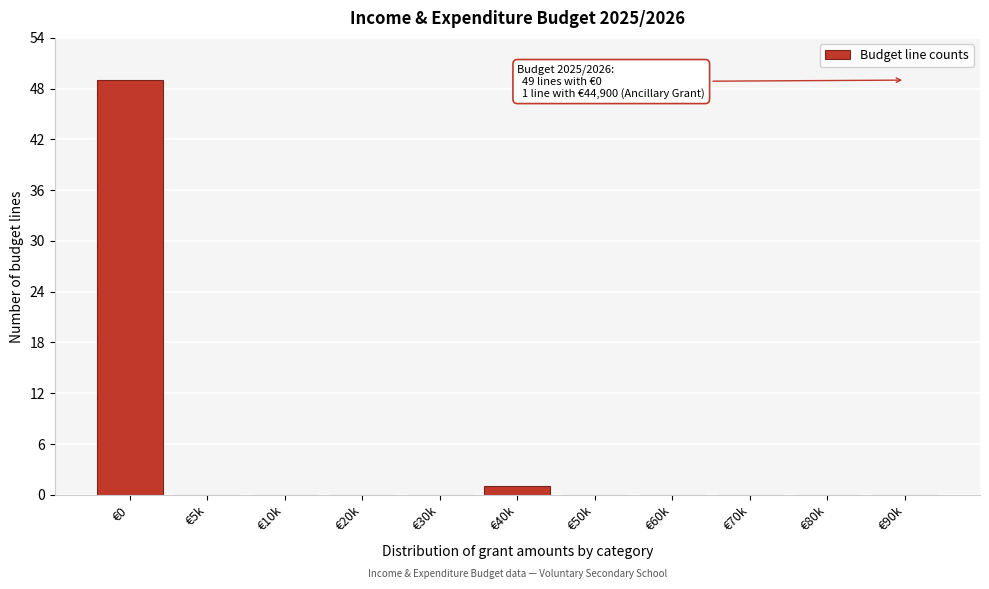

Reading left to right, list all the values displayed in this chart.

€0=49	€5k=0	€10k=0	€20k=0	€30k=0	€40k=1	€50k=0	€60k=0	€70k=0	€80k=0	€90k=0